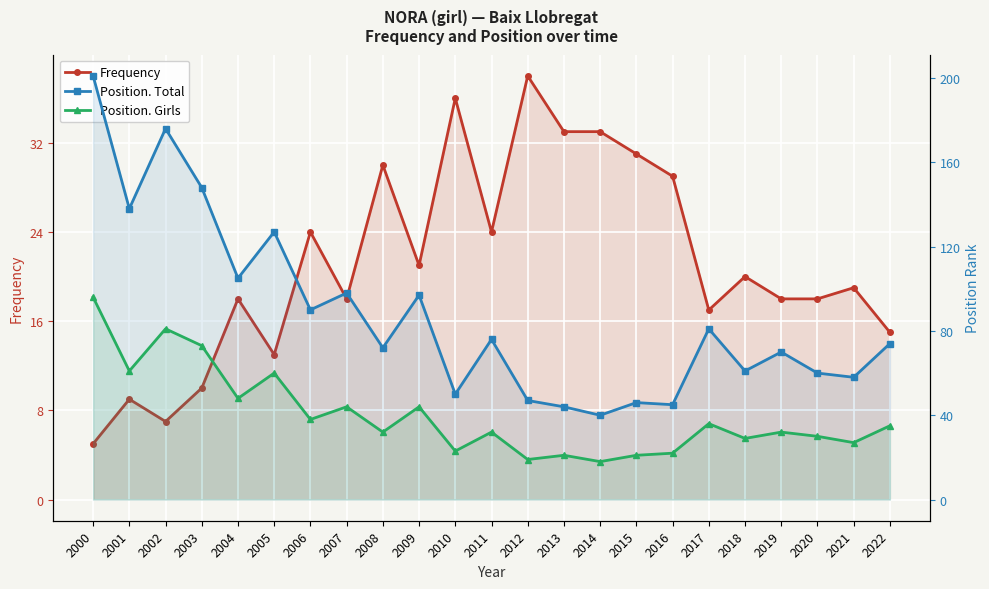

True or false: Frequency has more than 1 points higher than both neighbors.

True